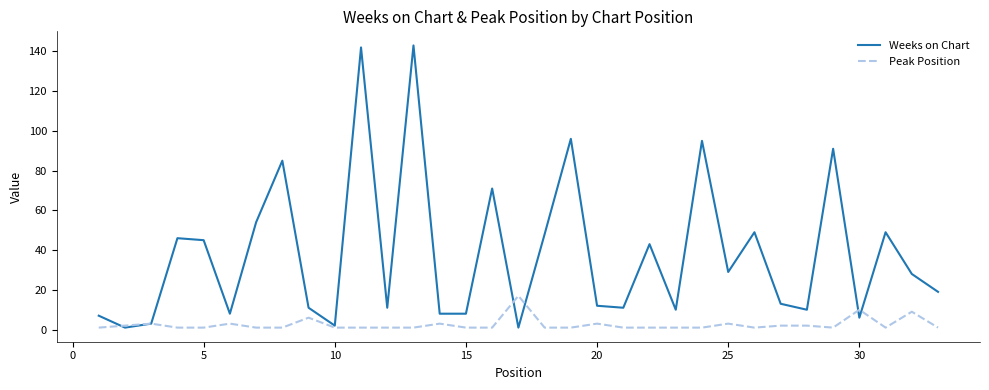

Which series has the largest total across all categories?

Weeks on Chart